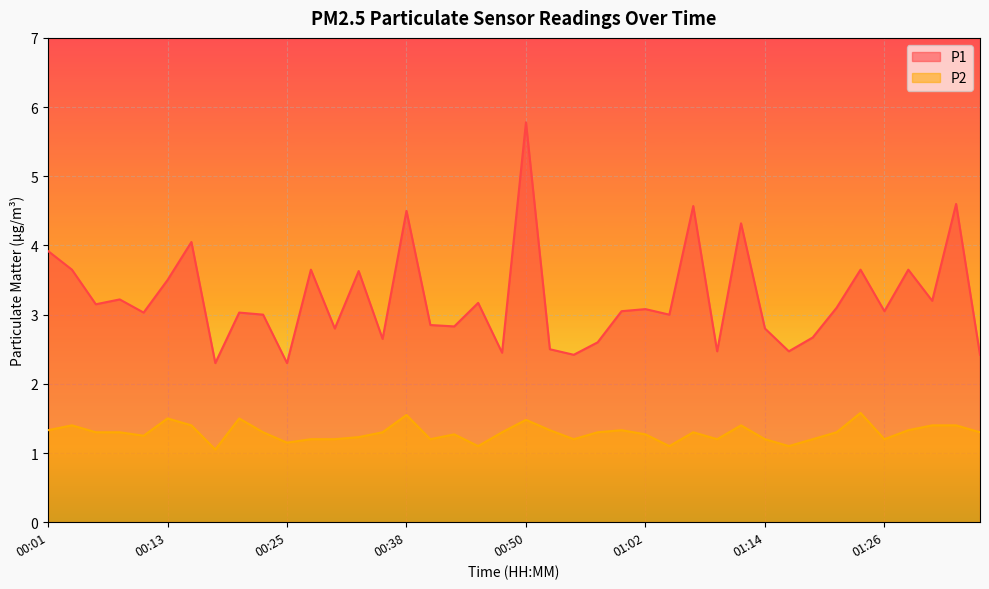

True or false: P2 and P1 cross at least once.

False